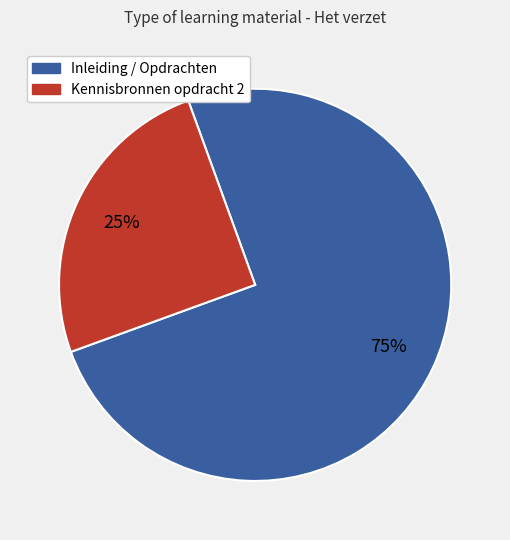

Is there a majority slice in this chart?

Yes